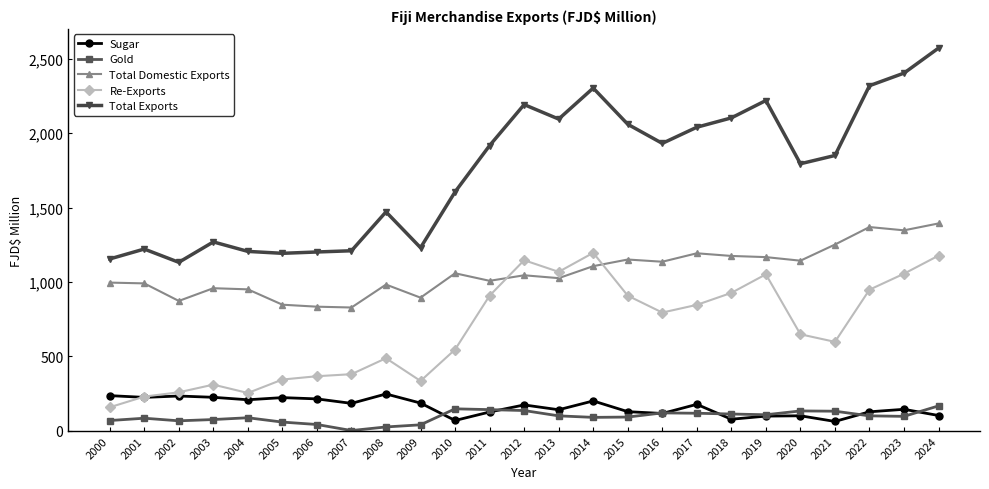

Which series changed the most between 2012 and 2022?

Total Domestic Exports